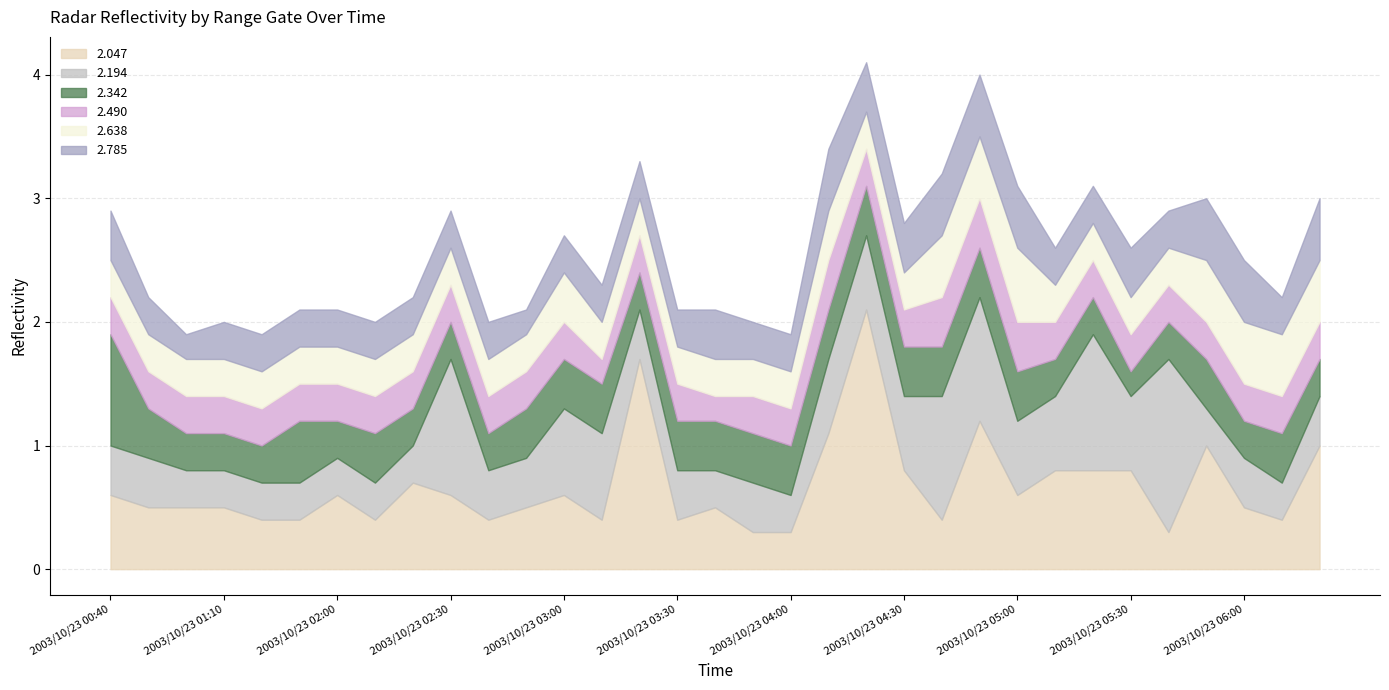

At which label does 2.490 reach its minimum?

2003/10/23 03:10